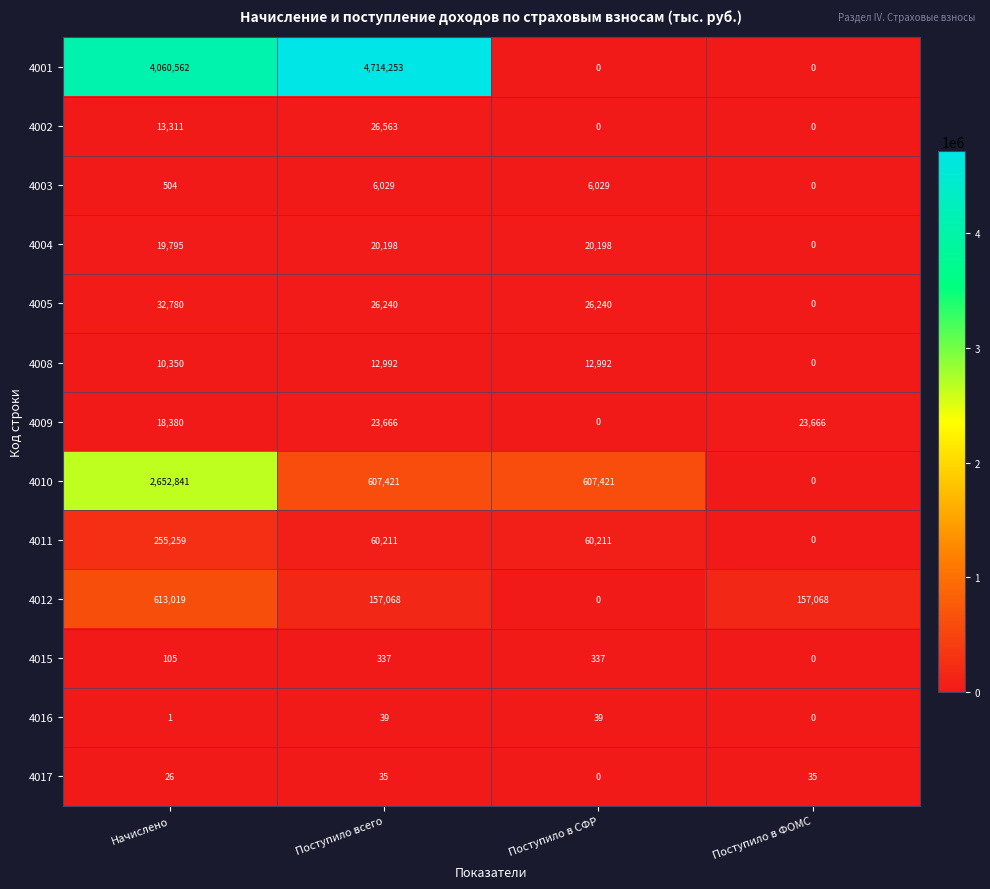

What is the difference between the maximum and minimum values in the 4010 series?

2652841